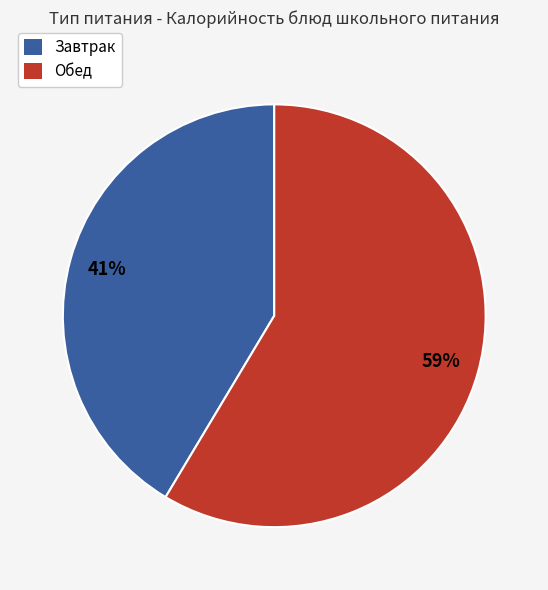

True or false: Обед accounts for 59% of the total.

True